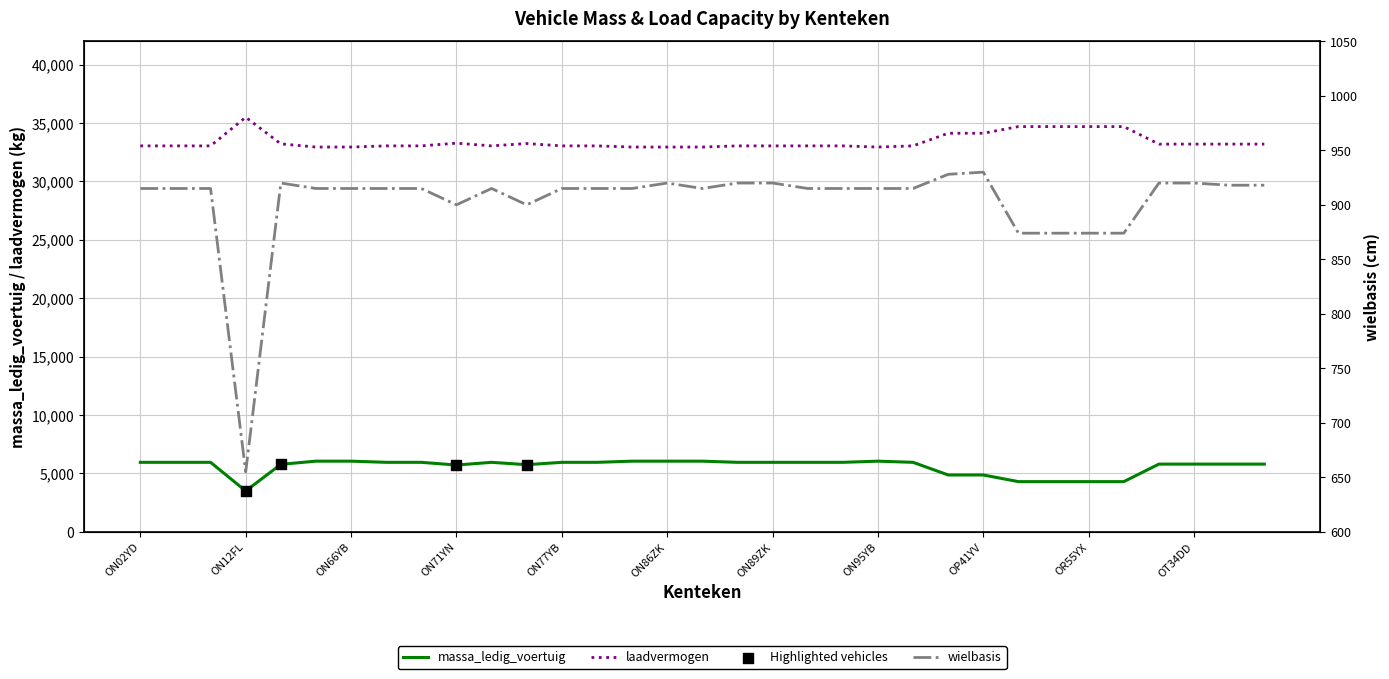

Which series has the widest spread of Y values?

massa_ledig_voertuig